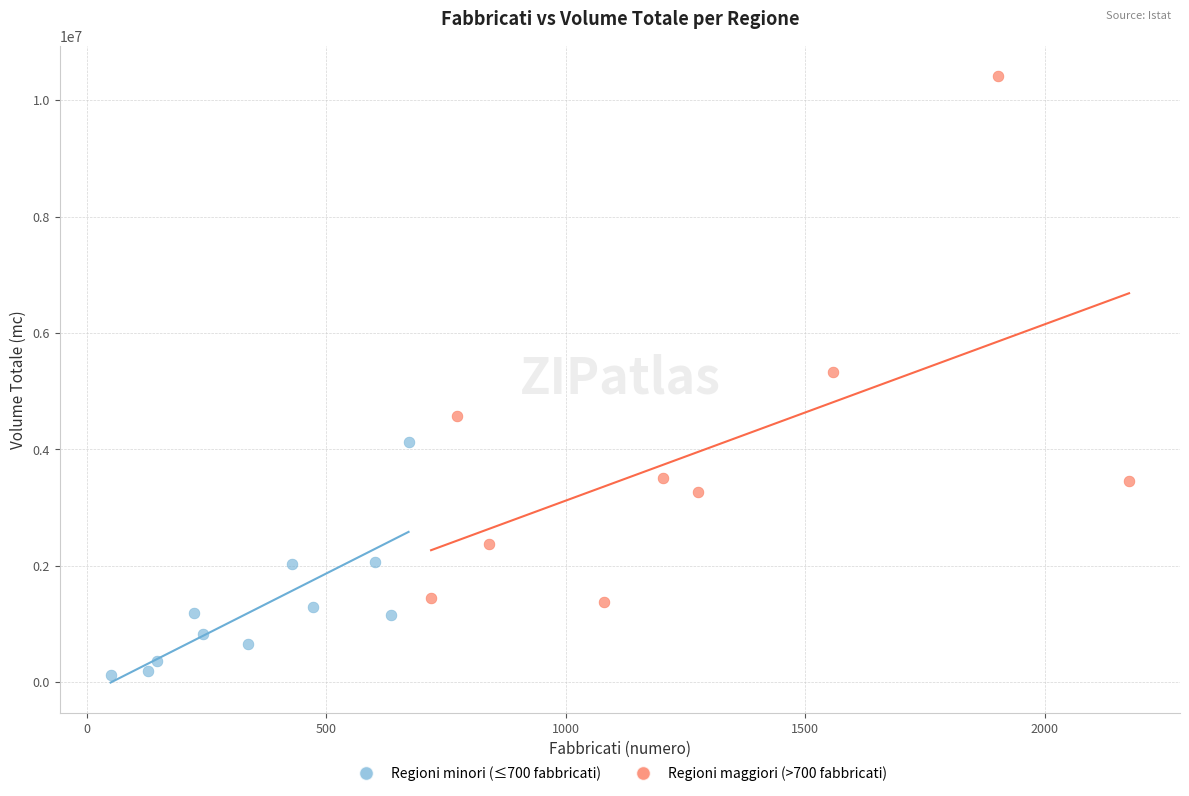

Which series reaches the maximum Y coordinate?

Regioni maggiori (>700 fabbricati)